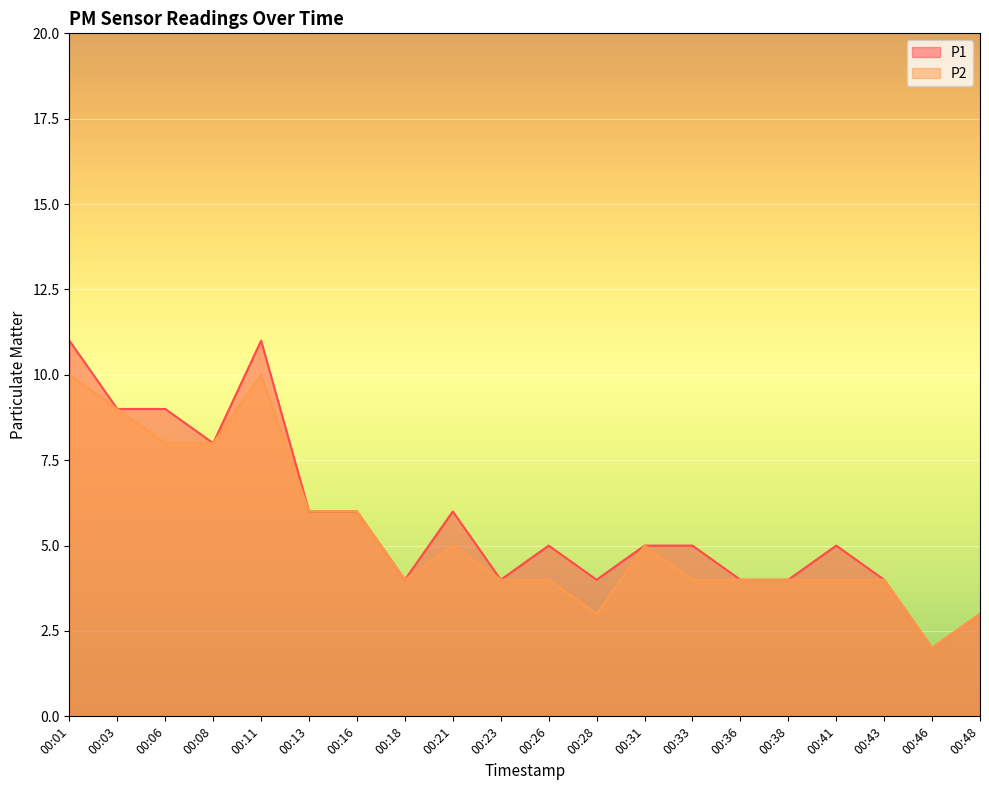

Reading left to right, transcribe all the data shown in this chart.

P1: 00:01=11	00:03=9	00:06=9	00:08=8	00:11=11	00:13=6	00:16=6	00:18=4	00:21=6	00:23=4	00:26=5	00:28=4	00:31=5	00:33=5	00:36=4	00:38=4	00:41=5	00:43=4	00:46=2	00:48=3
P2: 00:01=10	00:03=9	00:06=8	00:08=8	00:11=10	00:13=6	00:16=6	00:18=4	00:21=5	00:23=4	00:26=4	00:28=3	00:31=5	00:33=4	00:36=4	00:38=4	00:41=4	00:43=4	00:46=2	00:48=3